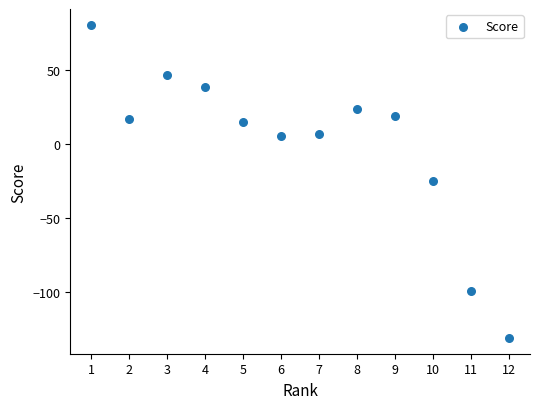

What is the average X value?

6